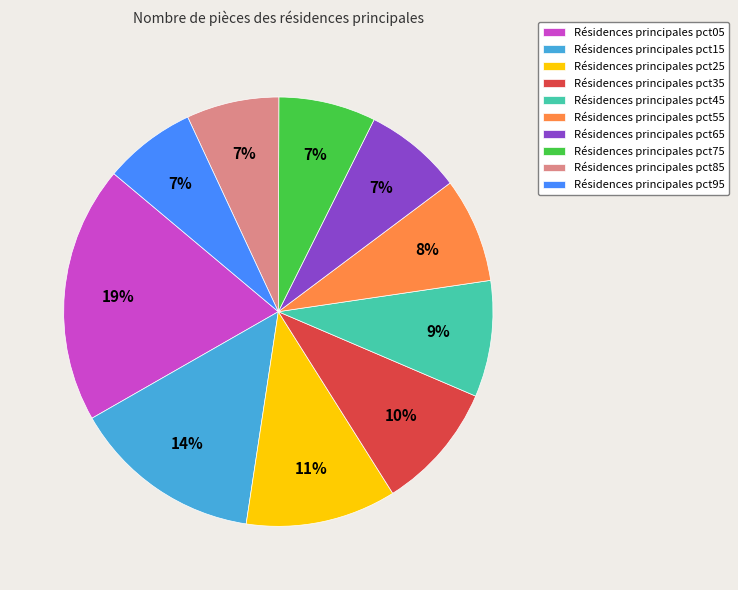

Do Résidences principales pct15 and Résidences principales pct25 together represent more than half of the pie?

No